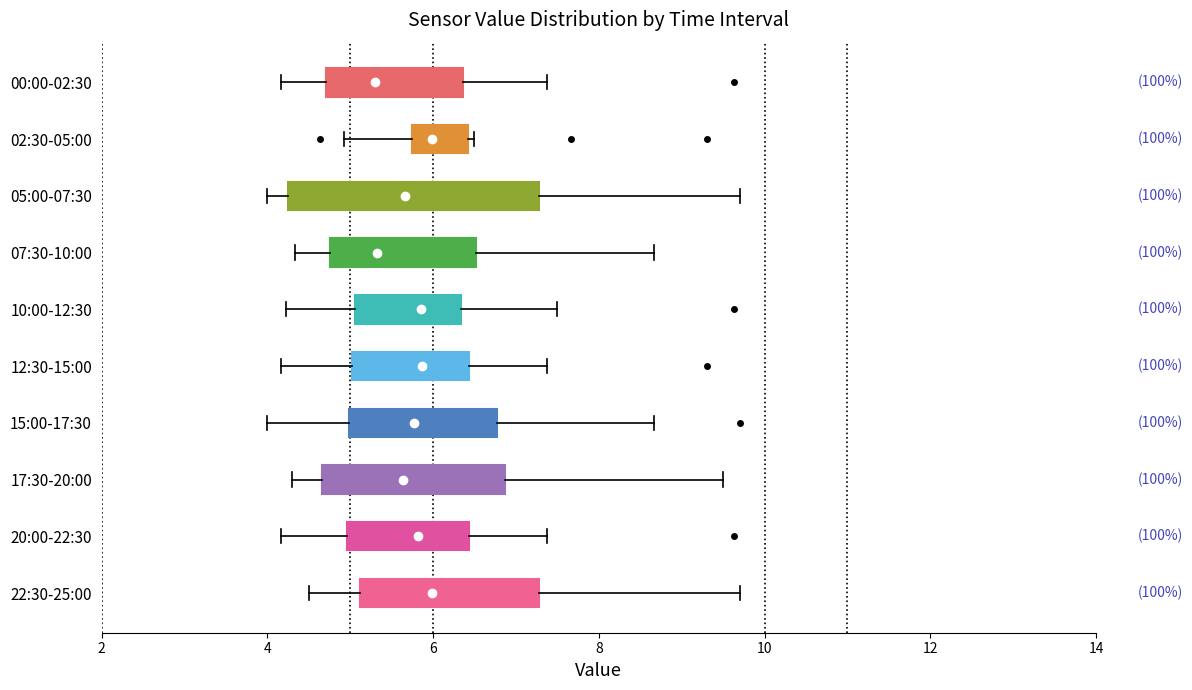

Reading bottom to top, read every box against the x-axis: the position of its median line, the range the box covers, and the ends of its whiskers. The values are not printed on the chart, so give them approximately, as read against the axis.

22:30-25:00: median 6.0, box 5.2 to 7.2, whiskers 4.6 to 9.8
20:00-22:30: median 5.8, box 5.0 to 6.4, whiskers 4.2 to 7.4
17:30-20:00: median 5.6, box 4.6 to 6.8, whiskers 4.4 to 9.6
15:00-17:30: median 5.8, box 5.0 to 6.8, whiskers 4.0 to 8.6
12:30-15:00: median 5.8, box 5.0 to 6.4, whiskers 4.2 to 7.4
10:00-12:30: median 5.8, box 5.0 to 6.4, whiskers 4.2 to 7.6
07:30-10:00: median 5.4, box 4.8 to 6.6, whiskers 4.4 to 8.6
05:00-07:30: median 5.6, box 4.2 to 7.2, whiskers 4.0 to 9.8
02:30-05:00: median 6.0, box 5.8 to 6.4, whiskers 5.0 to 6.6
00:00-02:30: median 5.4, box 4.8 to 6.4, whiskers 4.2 to 7.4